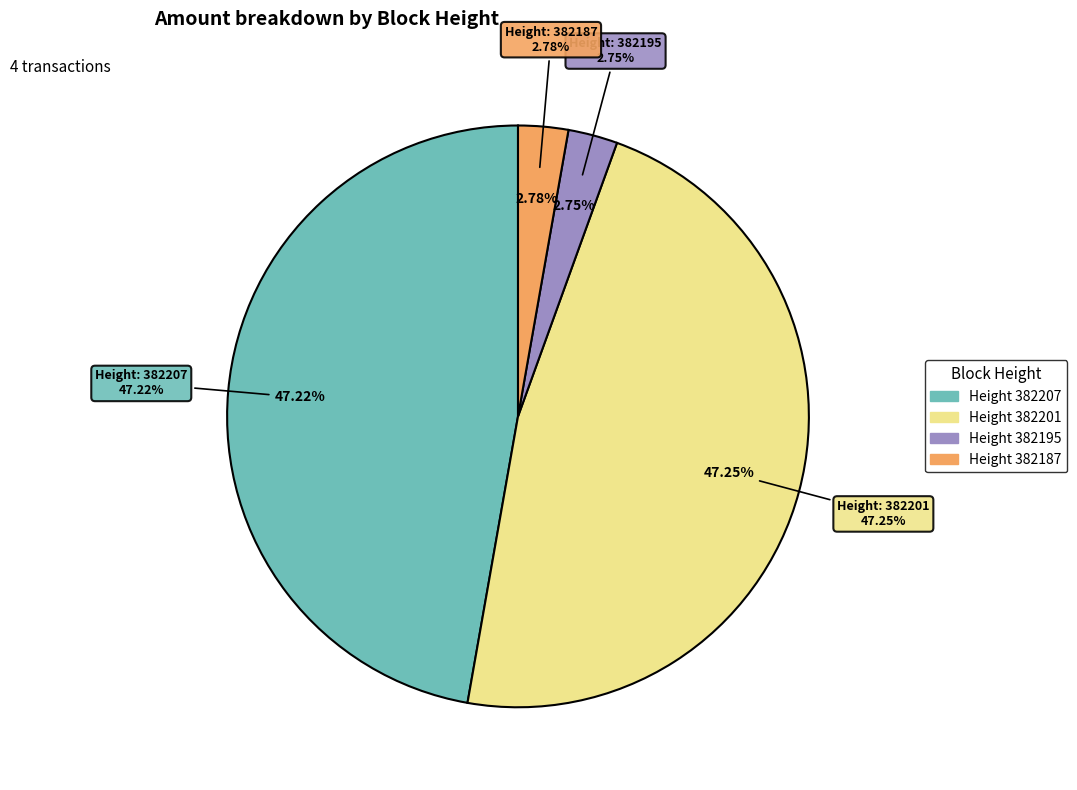

To the nearest percent, what percentage of the pie is 382201?

47%